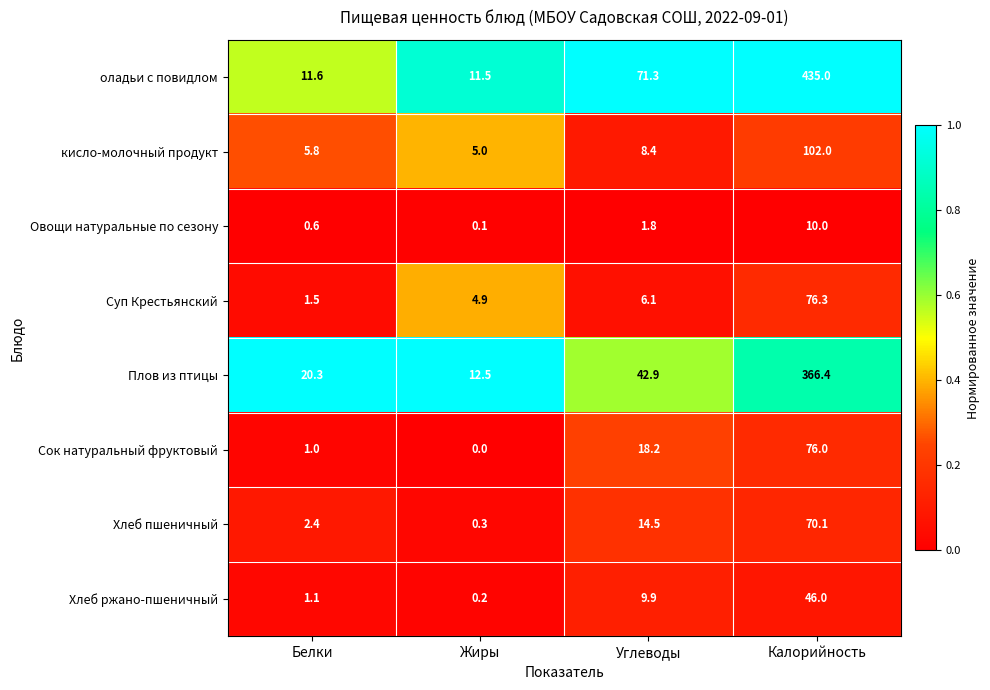

What is the difference between the Хлеб пшеничный values at Калорийность and Белки?

67.7